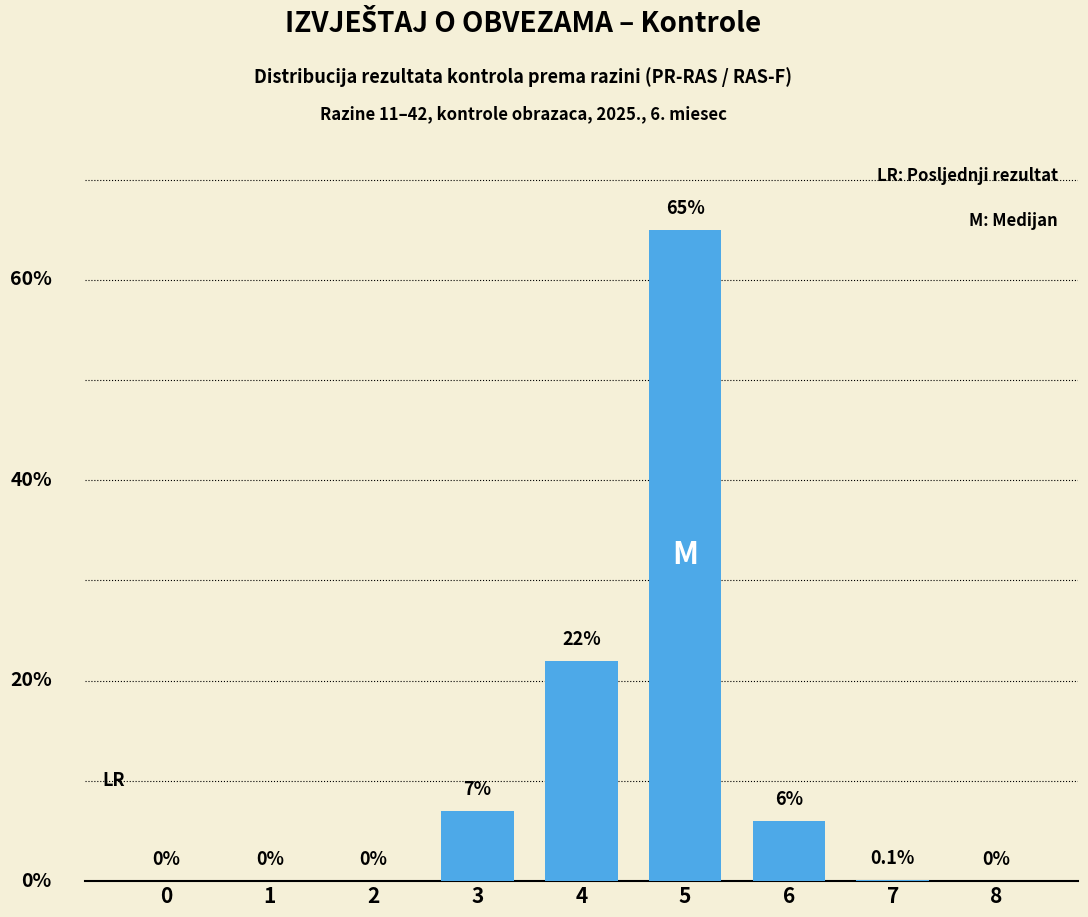

Is it true that the value at 0 is -39.7?

False